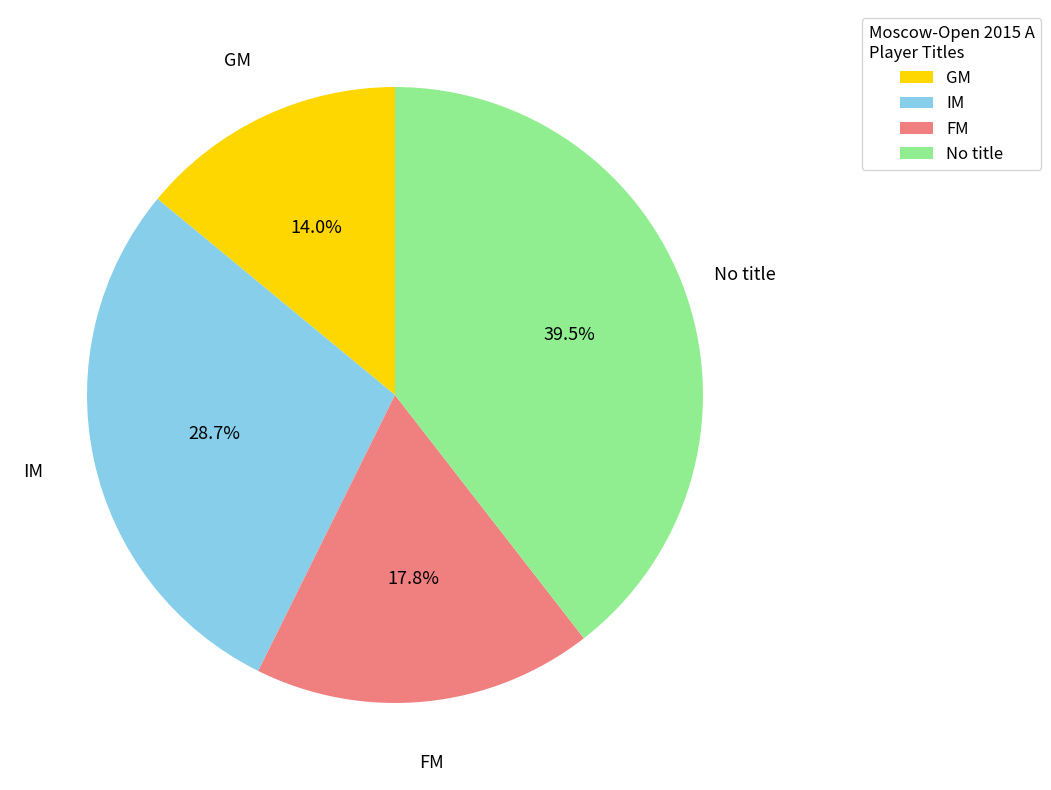

Rank the categories by value from highest to lowest.

No title, IM, FM, GM